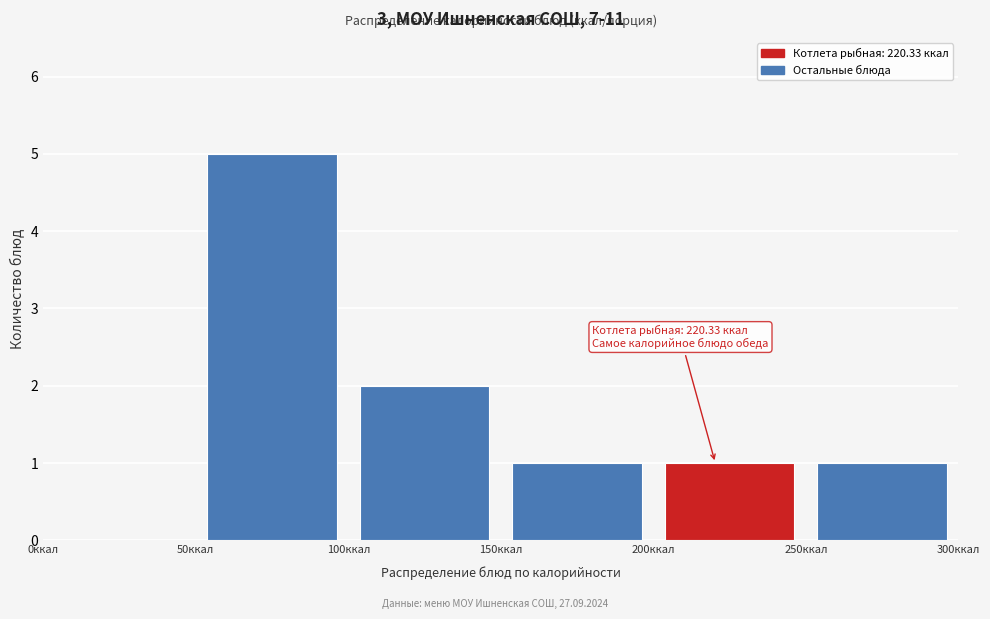

Which range on the x-axis has the tallest bar?

50 to 100